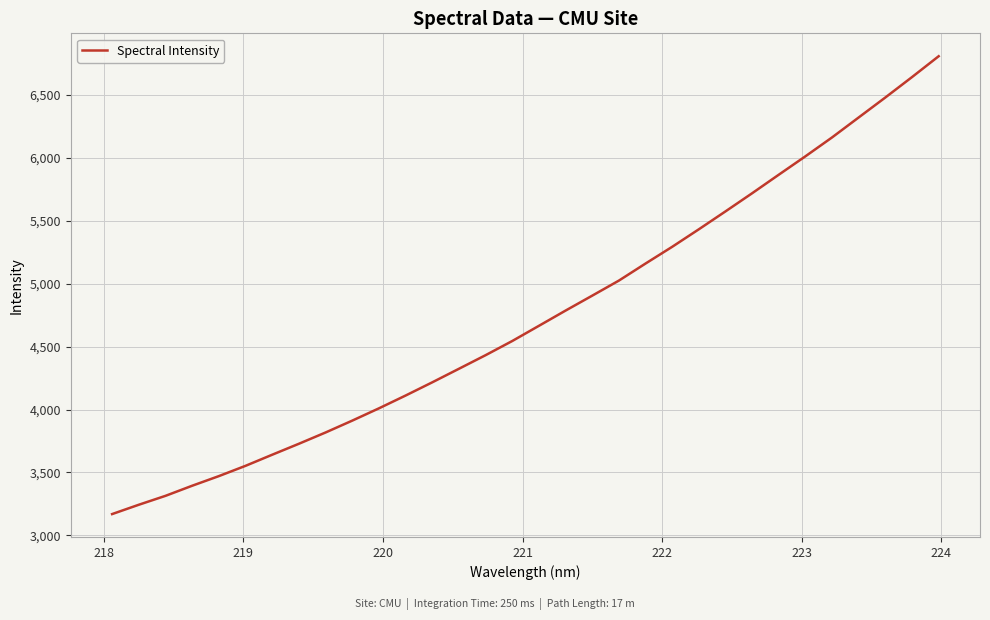

What is the difference between the maximum and minimum values?

3637.0